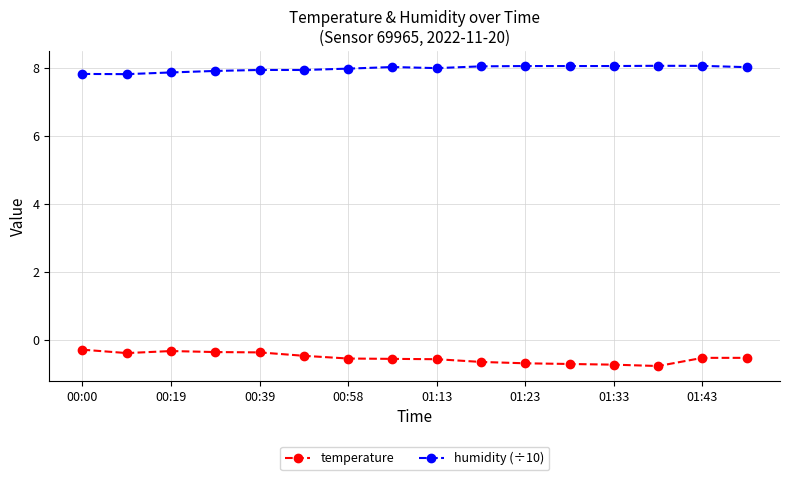

Does the chart have visible grid lines?

Yes